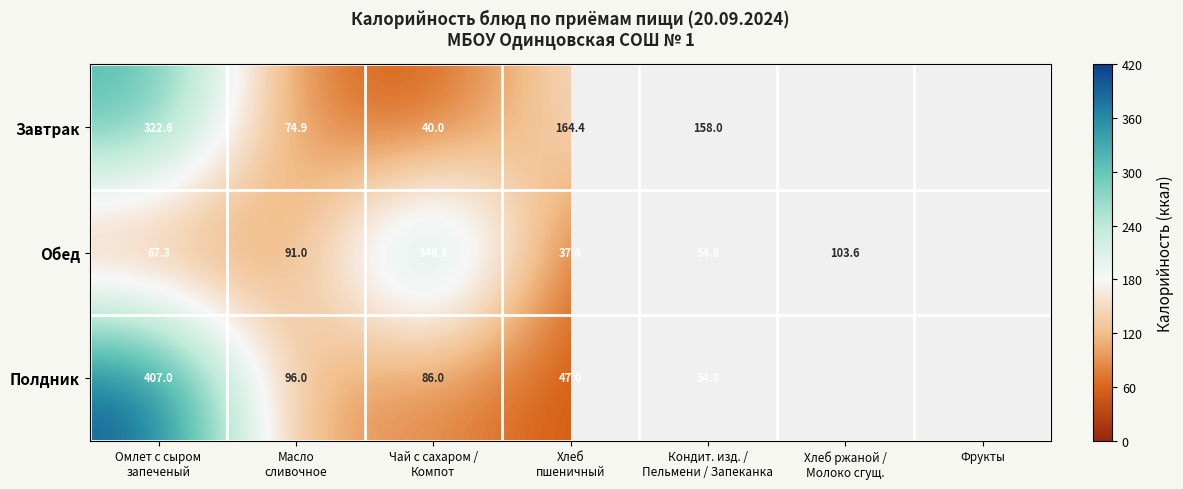

Which series has the widest spread of values?

Полдник